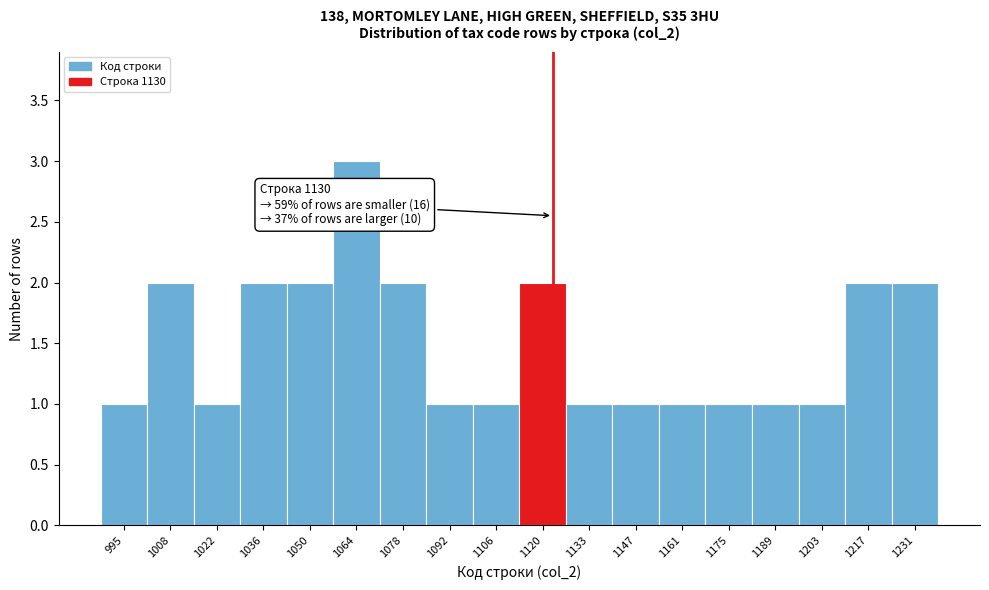

Reading right to left, transcribe all the data shown in this chart.

2	2	1	1	1	1	1	1	2	1	1	2	3	2	2	1	2	1